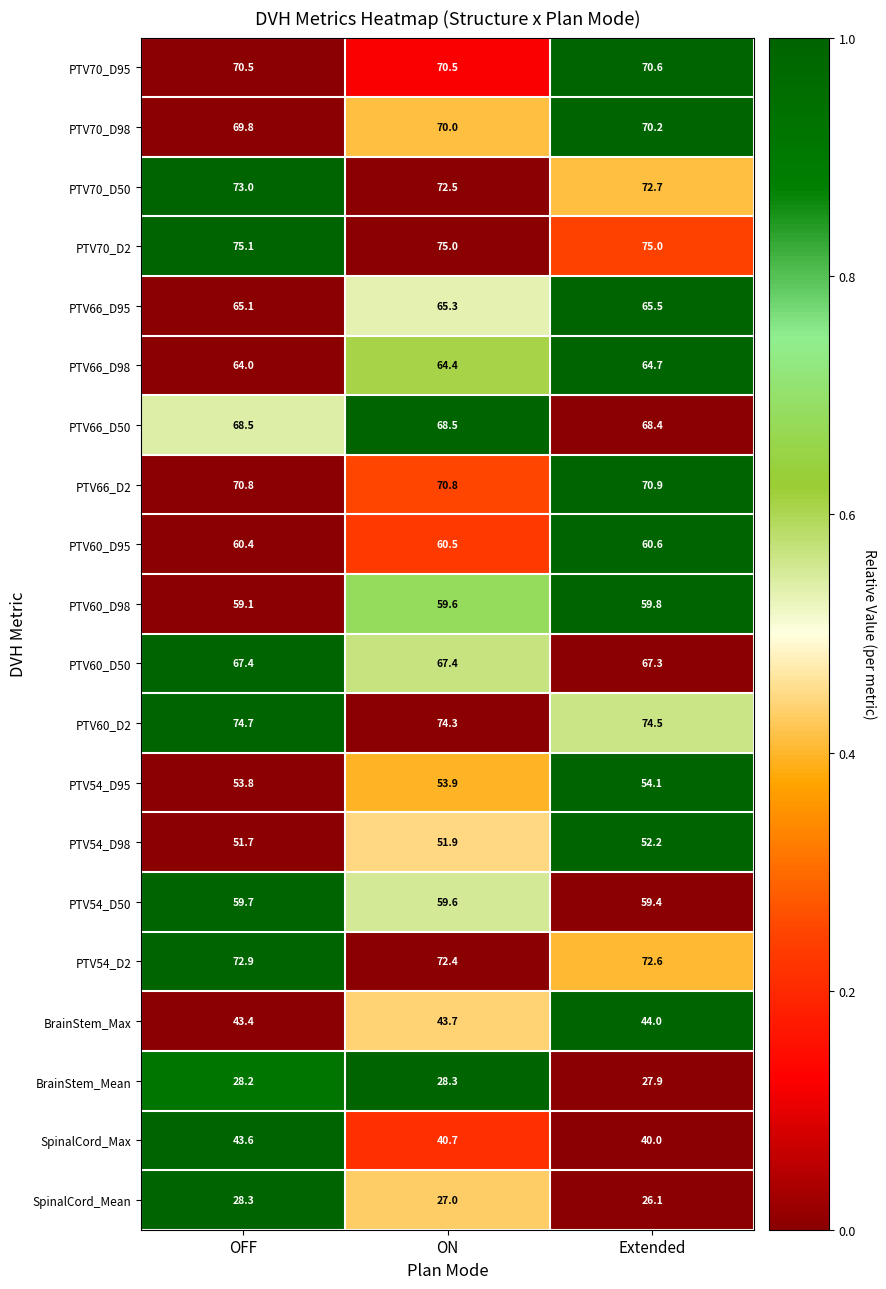

At which label is PTV70_D98 closest to 70?

ON